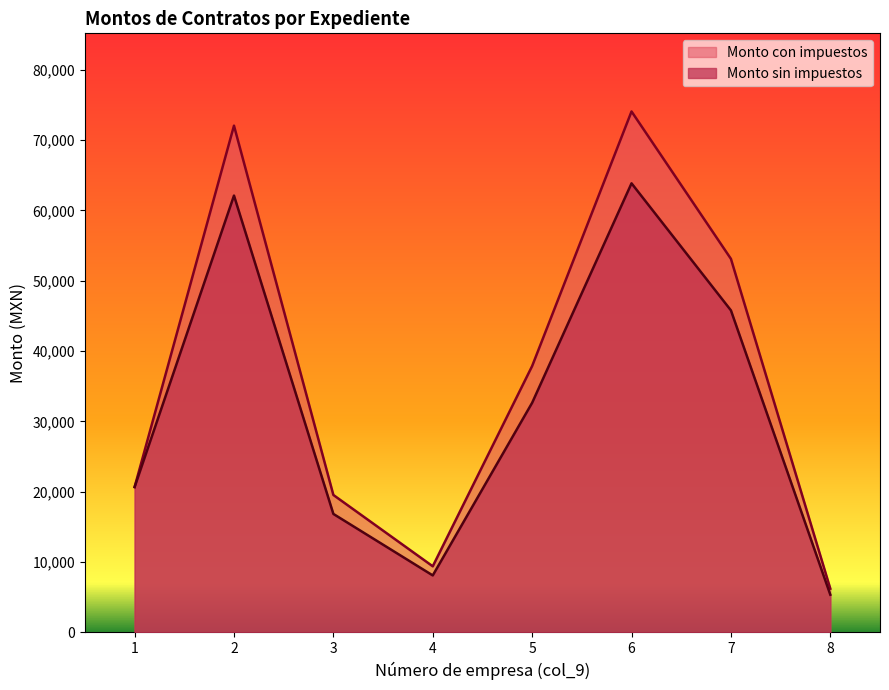

What is the total value across all series at 7?

98884.8